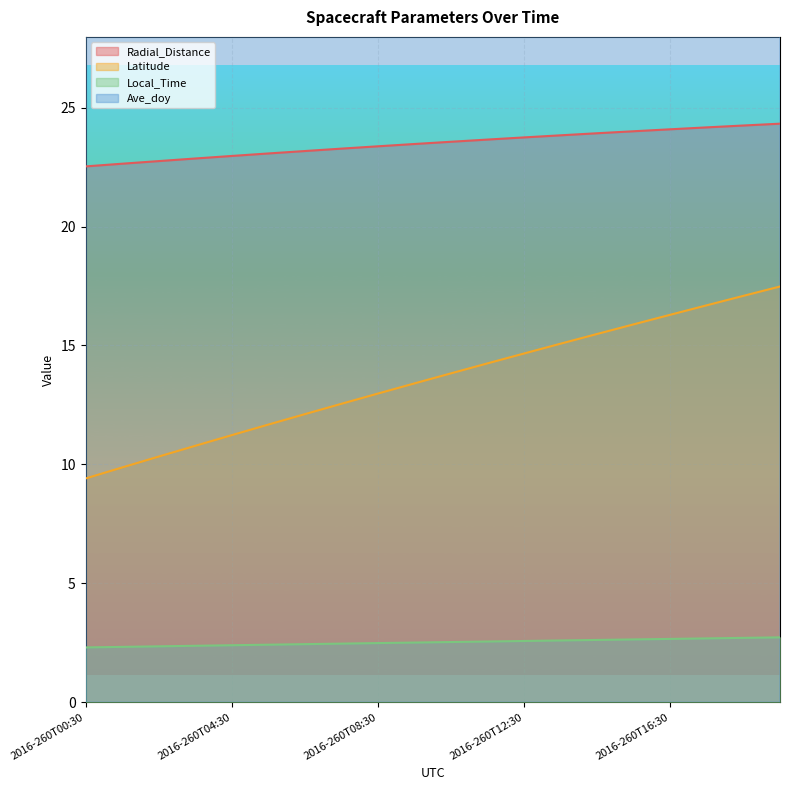

Between 2016-260T02:30 and 2016-260T12:30, which is larger?

2016-260T12:30